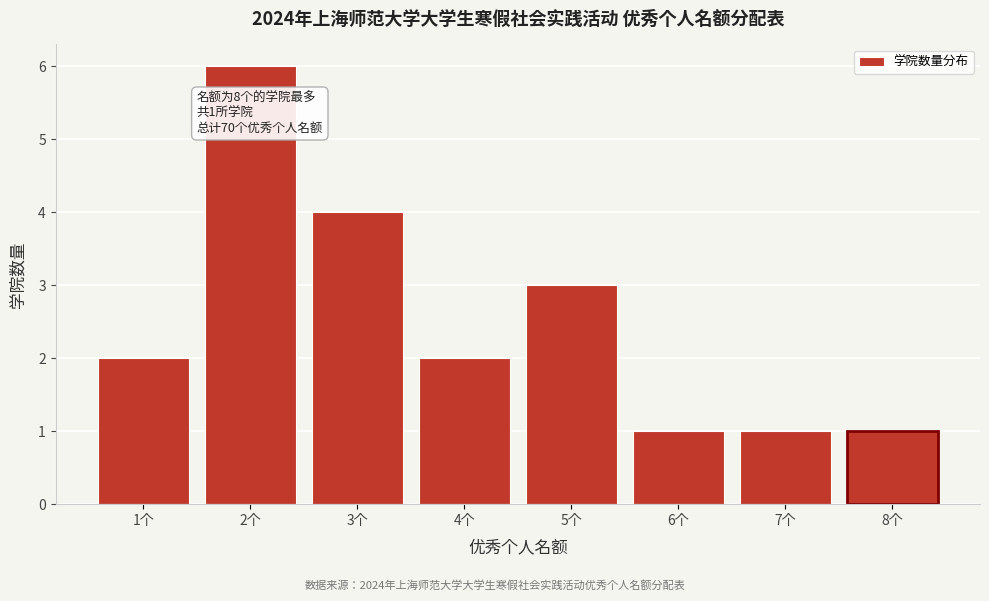

Reading left to right, what are all the values shown in this chart?

2	6	4	2	3	1	1	1